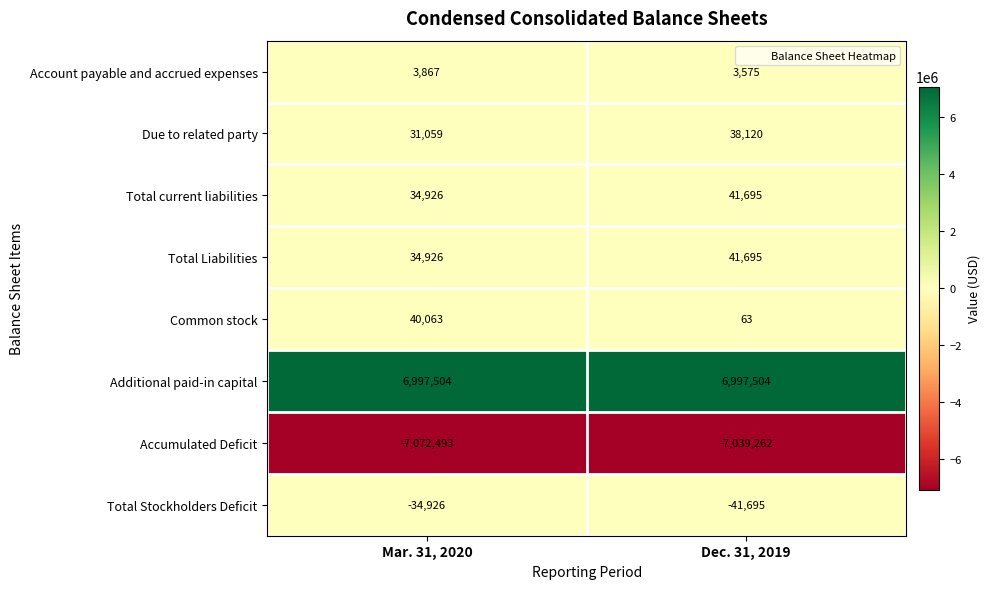

What is the sum of the Common stock values at Mar. 31, 2020 and Dec. 31, 2019?

40126